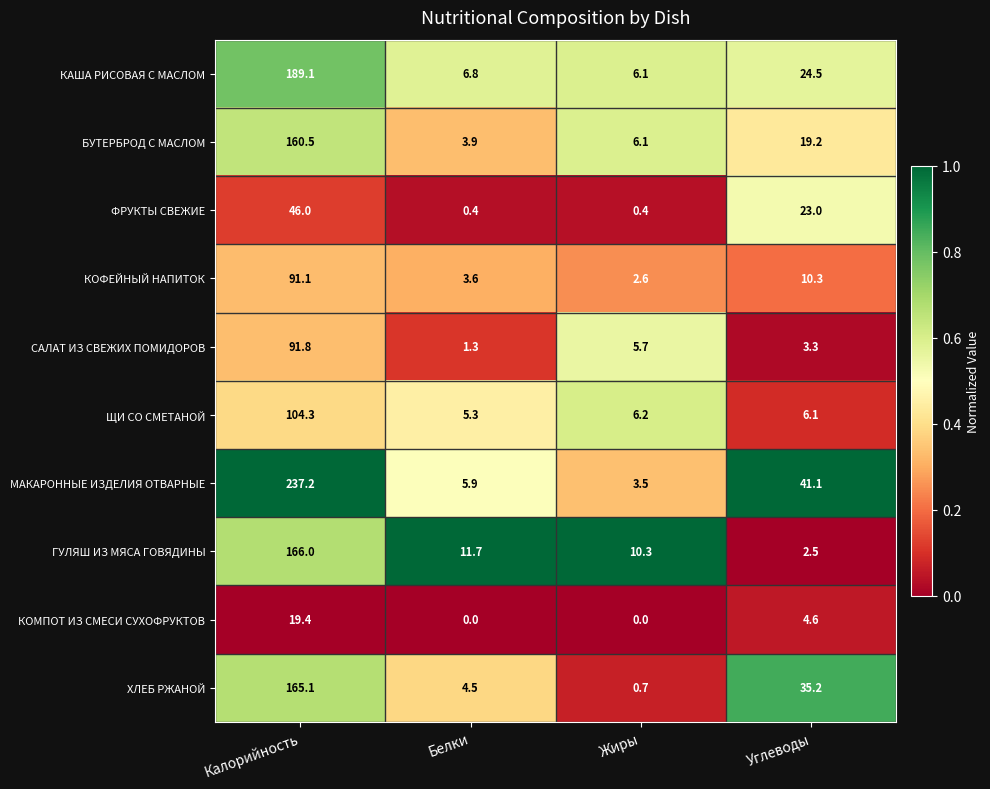

Between Калорийность and Жиры, which series saw the biggest shift?

МАКАРОННЫЕ ИЗДЕЛИЯ ОТВАРНЫЕ